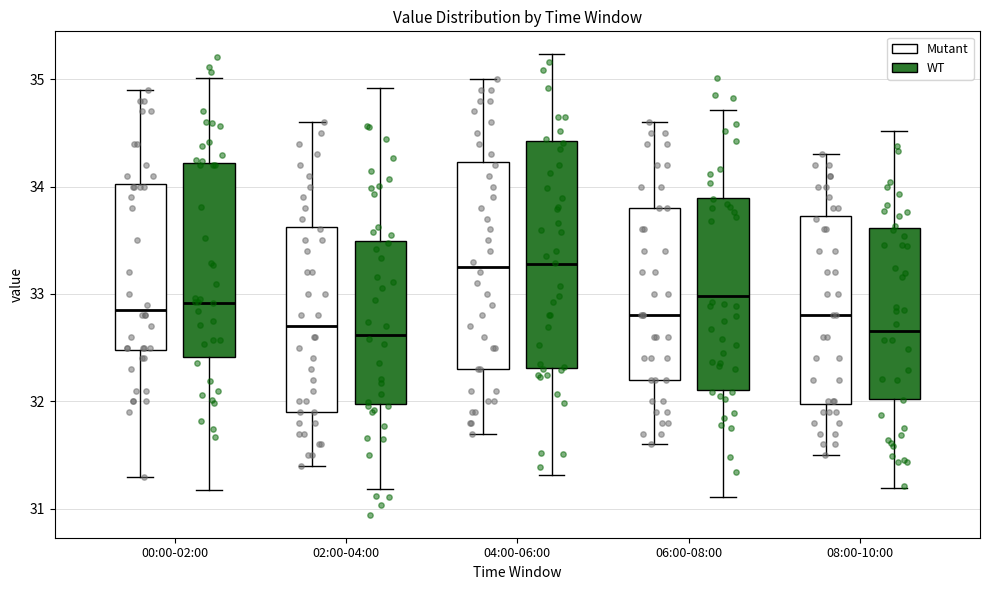

Reading left to right, read every box against the y-axis: the position of its median line, the range the box covers, and the ends of its whiskers. The values are not printed on the chart, so give them approximately, as read against the axis.

00:00-02:00 (Mutant): median 32.9, box 32.5 to 34.0, whiskers 31.3 to 34.9
00:00-02:00 (WT): median 32.9, box 32.4 to 34.2, whiskers 31.2 to 35.0
02:00-04:00 (Mutant): median 32.7, box 31.9 to 33.6, whiskers 31.4 to 34.6
02:00-04:00 (WT): median 32.6, box 32.0 to 33.5, whiskers 31.2 to 34.9
04:00-06:00 (Mutant): median 33.3, box 32.3 to 34.2, whiskers 31.7 to 35.0
04:00-06:00 (WT): median 33.3, box 32.3 to 34.4, whiskers 31.3 to 35.2
06:00-08:00 (Mutant): median 32.8, box 32.2 to 33.8, whiskers 31.6 to 34.6
06:00-08:00 (WT): median 33.0, box 32.1 to 33.9, whiskers 31.1 to 34.7
08:00-10:00 (Mutant): median 32.8, box 32.0 to 33.7, whiskers 31.5 to 34.3
08:00-10:00 (WT): median 32.7, box 32.0 to 33.6, whiskers 31.2 to 34.5